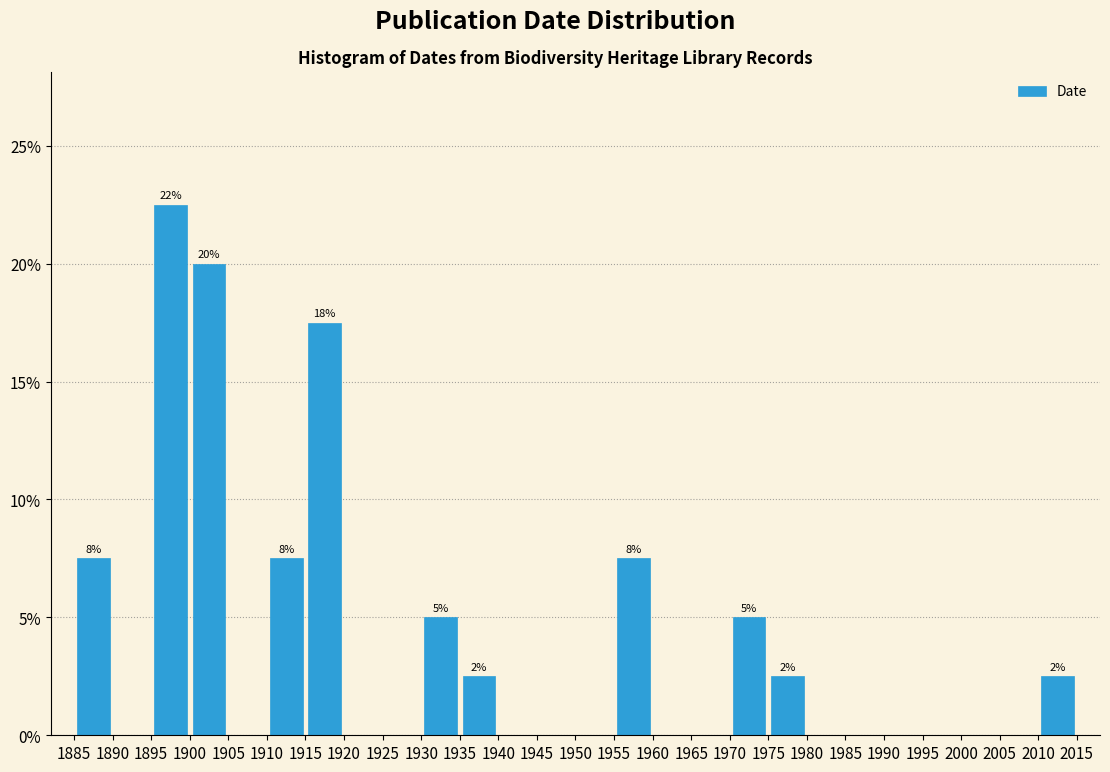

Over which range of the x-axis is the bar tallest?

1895 to 1900